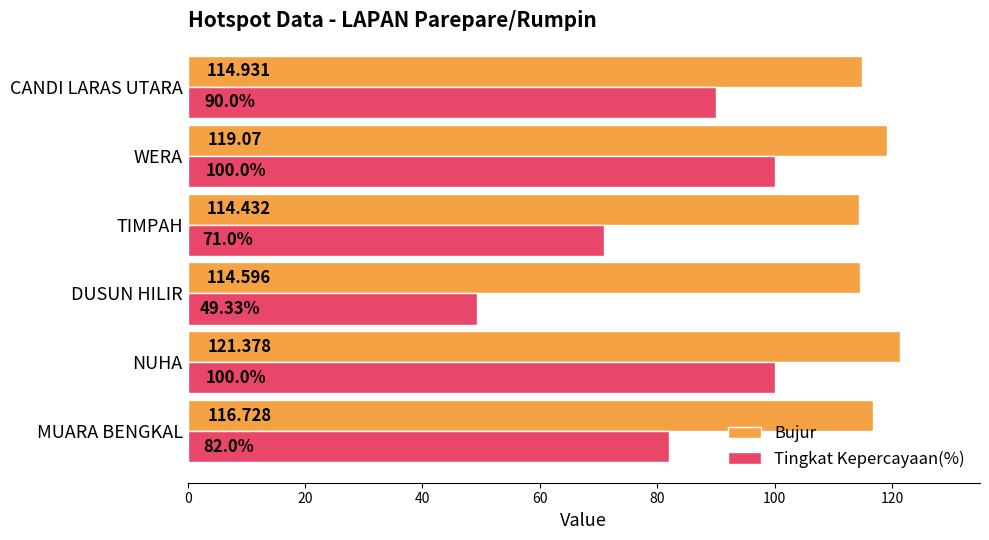

At which category is the sum across all series the highest?

NUHA